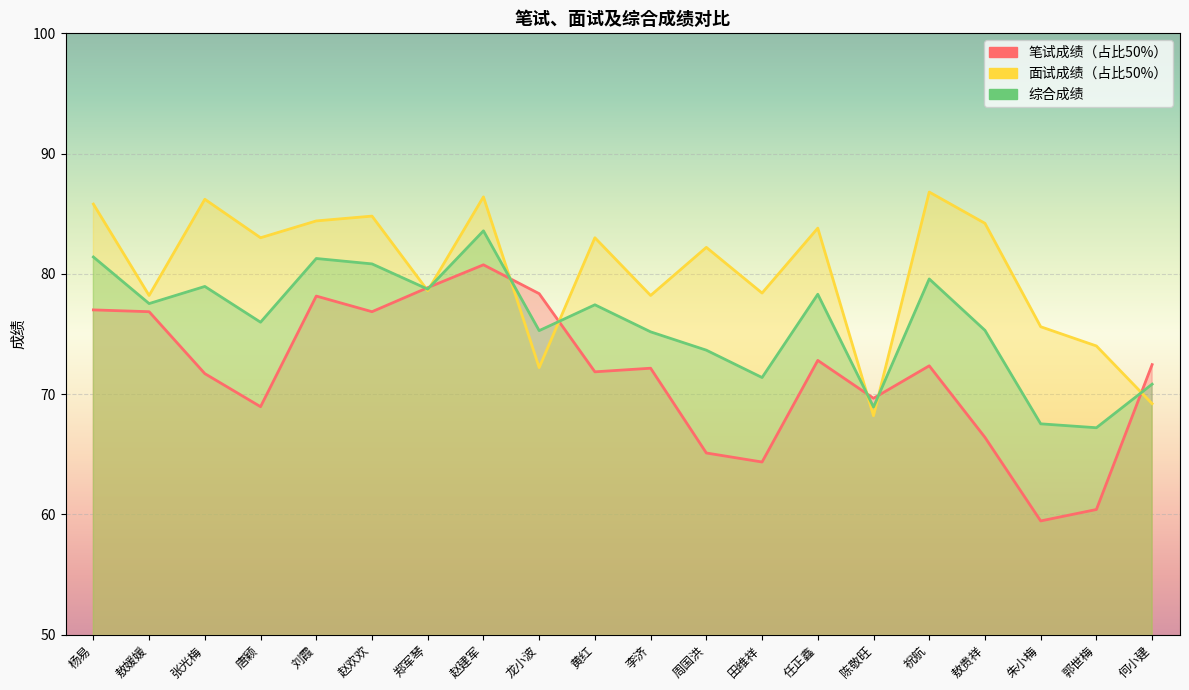

Rank the series by their maximum value, from highest to lowest.

面试成绩（占比50%）, 综合成绩, 笔试成绩（占比50%）